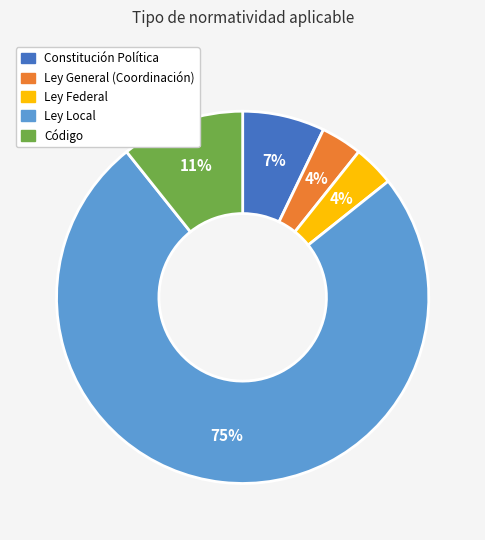

Which has a higher value, Ley Federal or Ley Local?

Ley Local